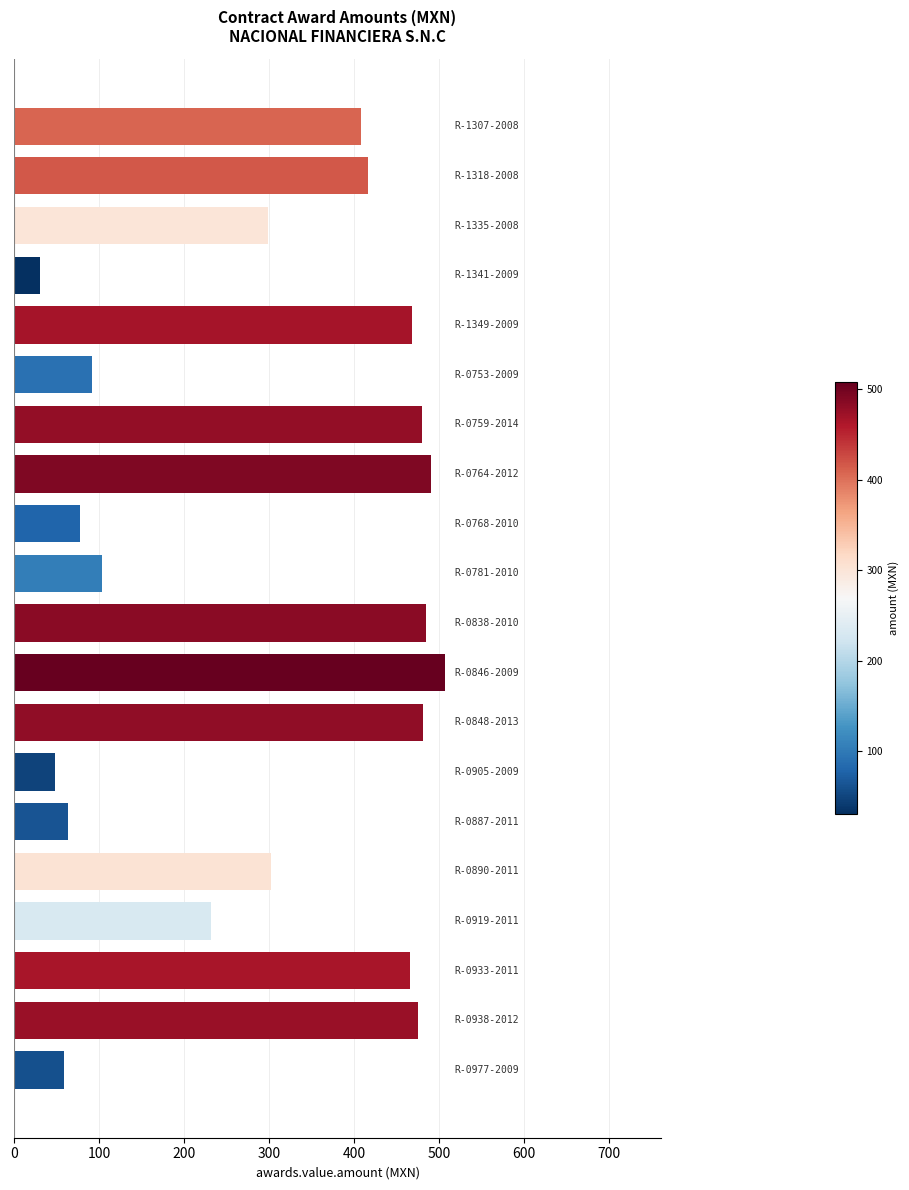

What is the value of the 17th bar from the top?

231.8